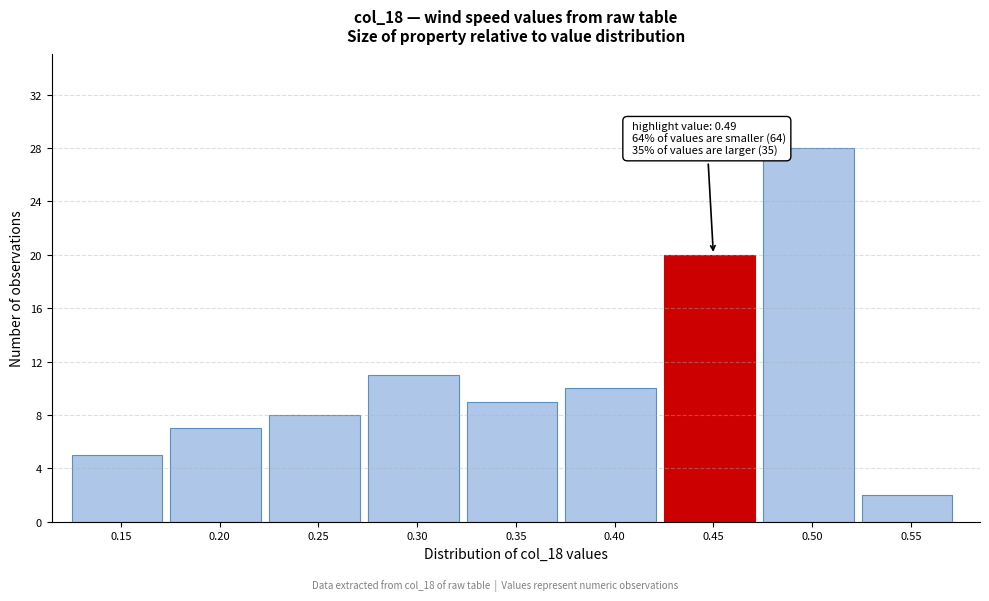

Reading left to right, what are all the values shown in this chart?

0.15=5	0.20=7	0.25=8	0.30=11	0.35=9	0.40=10	0.45=20	0.50=28	0.55=2